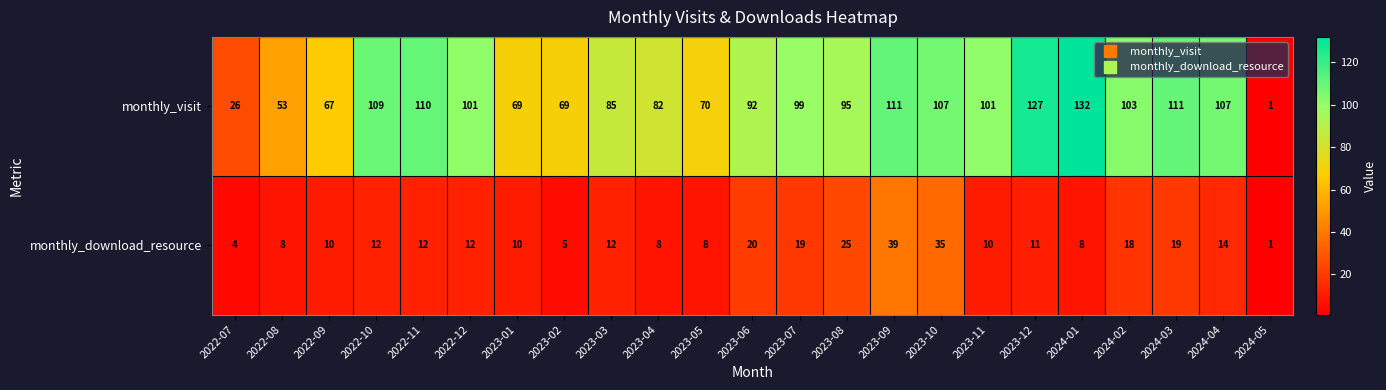

What is the sum of the monthly_download_resource values at 2023-11 and 2023-12?

21